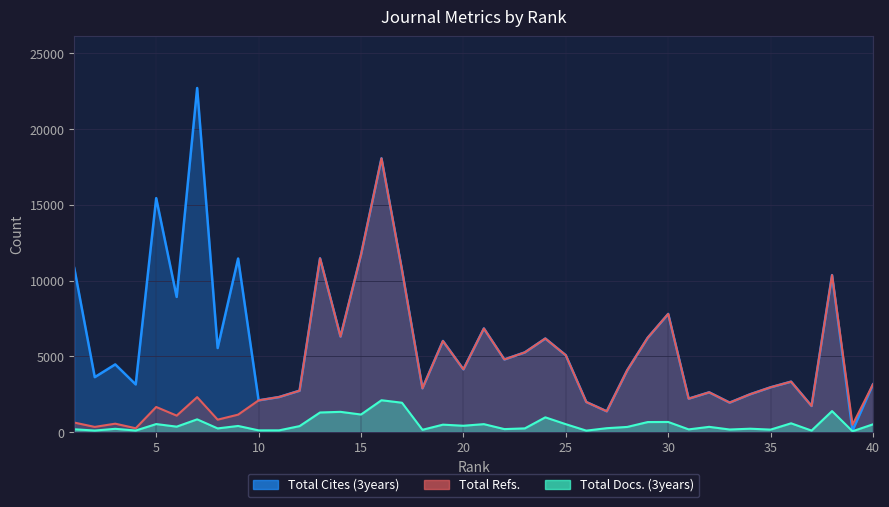

Which series has the widest spread of values?

Total Cites (3years)